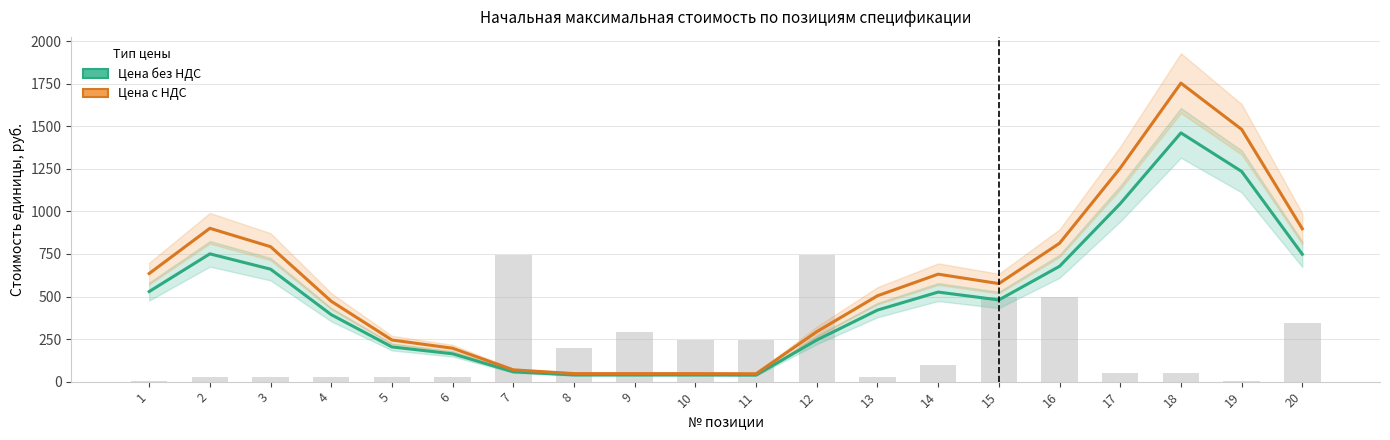

What is the spread (max minus min) of values at 3?

132.1